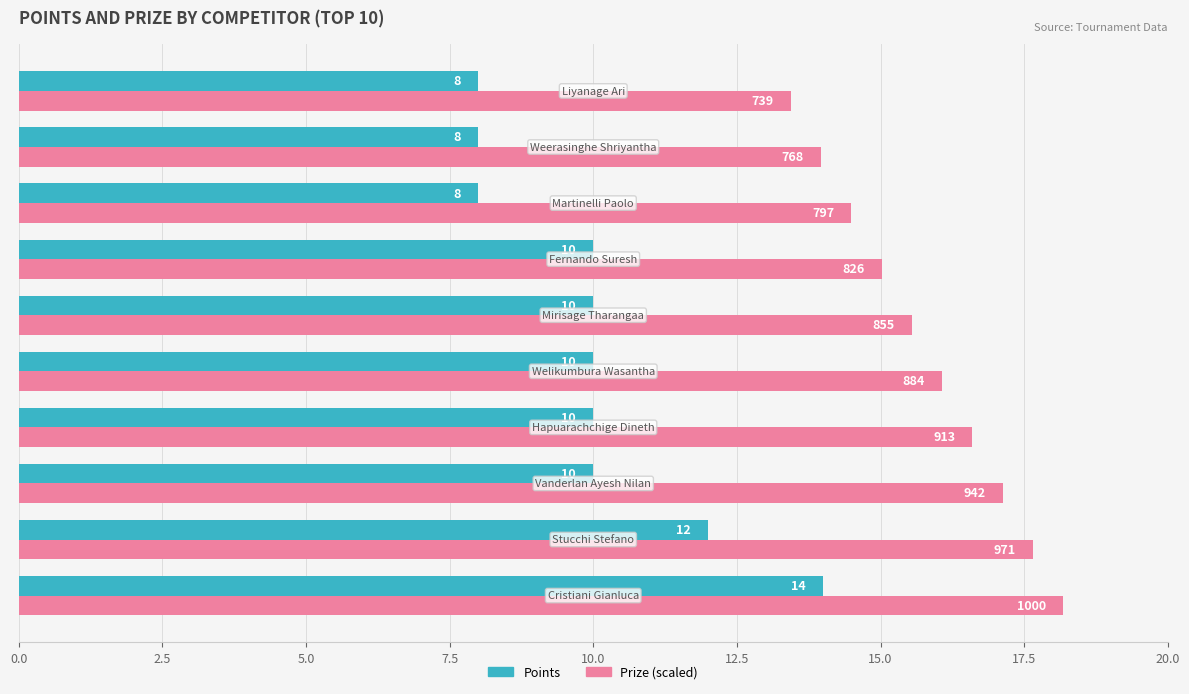

Which series has the largest total across all categories?

Prize (scaled)